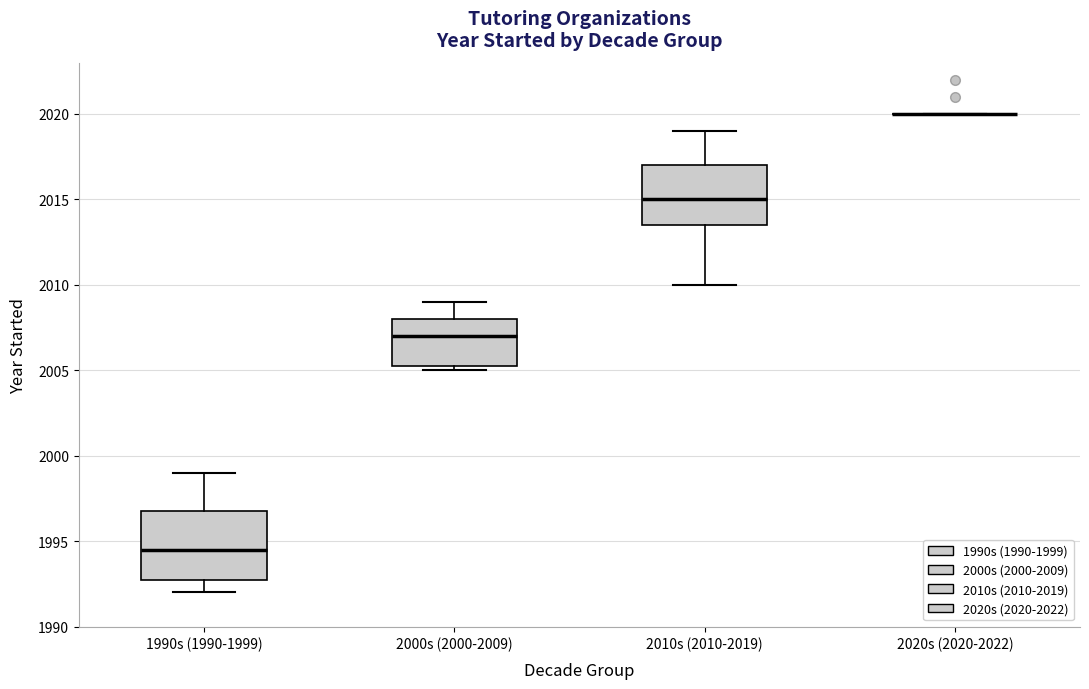

Reading left to right, read every box against the y-axis: the position of its median line, the range the box covers, and the ends of its whiskers. The values are not printed on the chart, so give them approximately, as read against the axis.

1990s (1990-1999): median 1994.5, box 1993.0 to 1997.0, whiskers 1992.0 to 1999.0
2000s (2000-2009): median 2007.0, box 2005.5 to 2008.0, whiskers 2005.0 to 2009.0
2010s (2010-2019): median 2015.0, box 2013.5 to 2017.0, whiskers 2010.0 to 2019.0
2020s (2020-2022): box collapsed to a line at 2020.0, whiskers 2020.0 to 2020.0